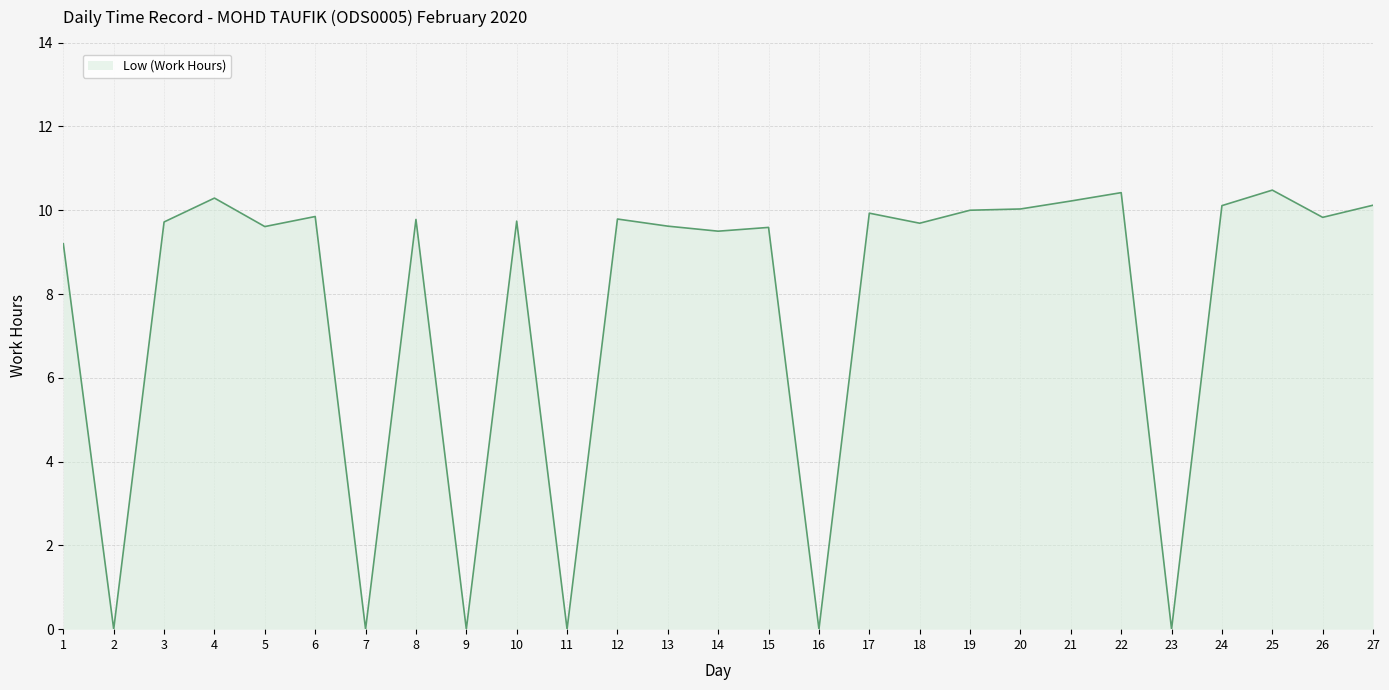

Read the value at 19.

10.0